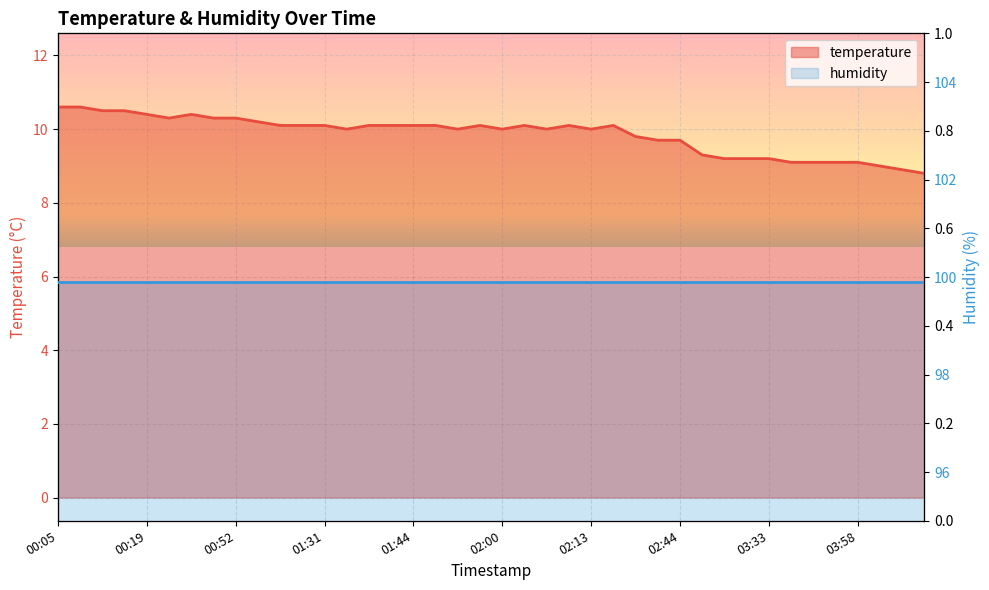

What is the smallest value displayed?

8.8